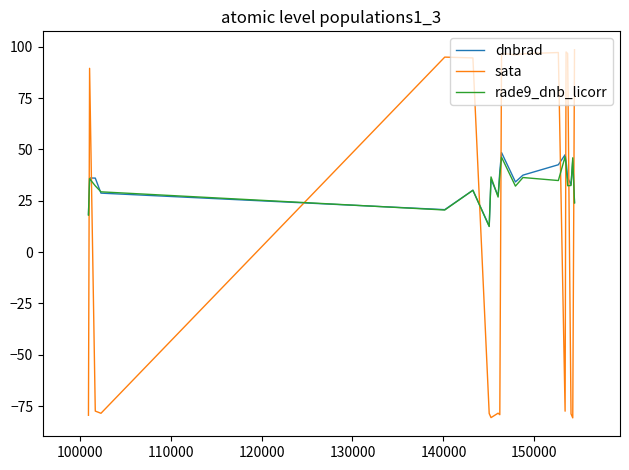

True or false: rade9_dnb_licorr and sata cross at least once.

True